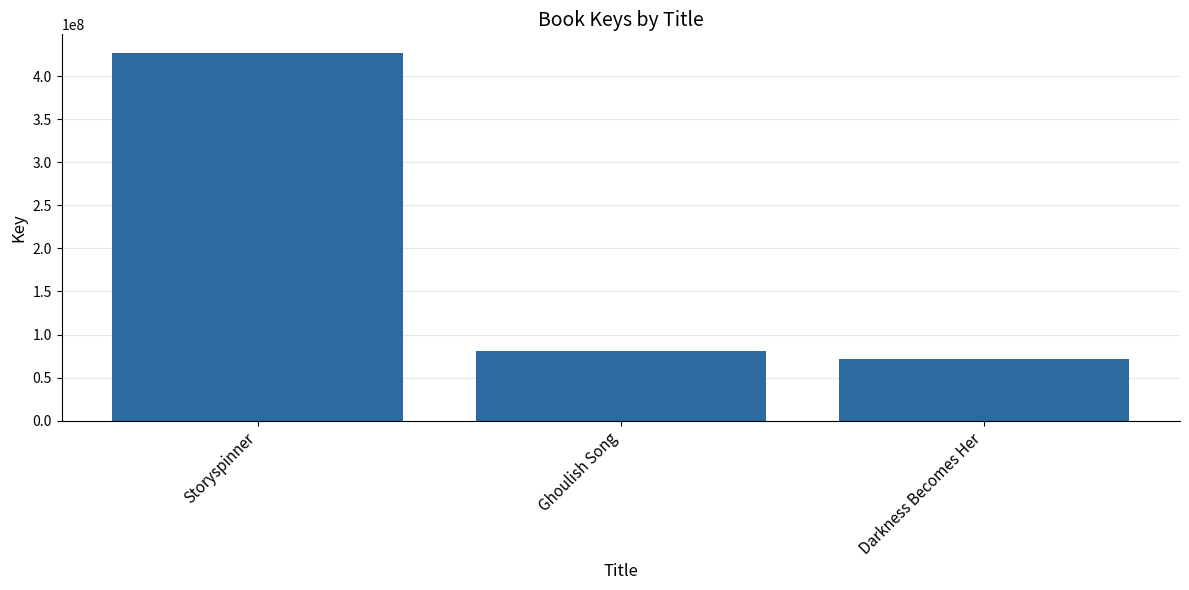

What is the difference between the values at Darkness Becomes Her and Storyspinner?

355321062